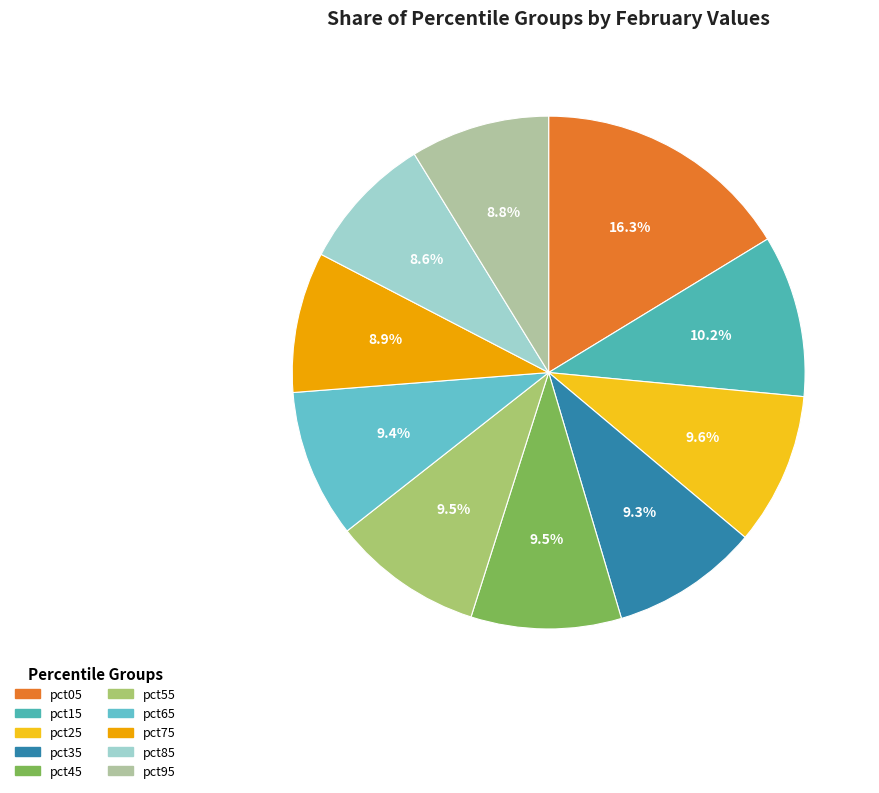

Which has a higher value, pct55 or pct05?

pct05